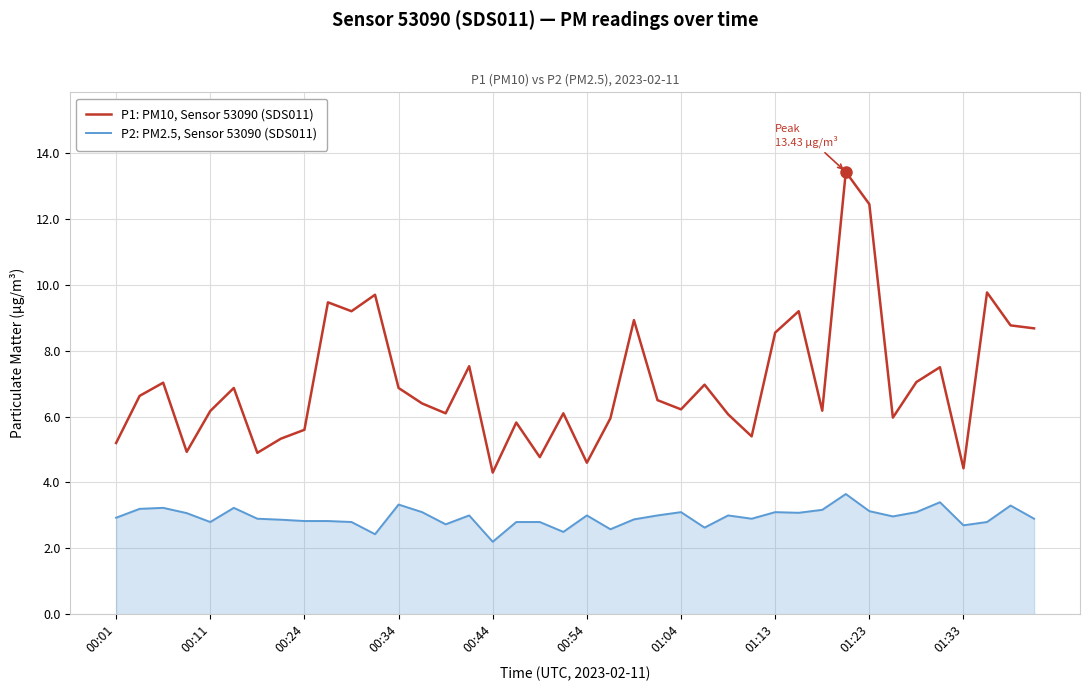

What is the minimum value shown in the chart?

2.2